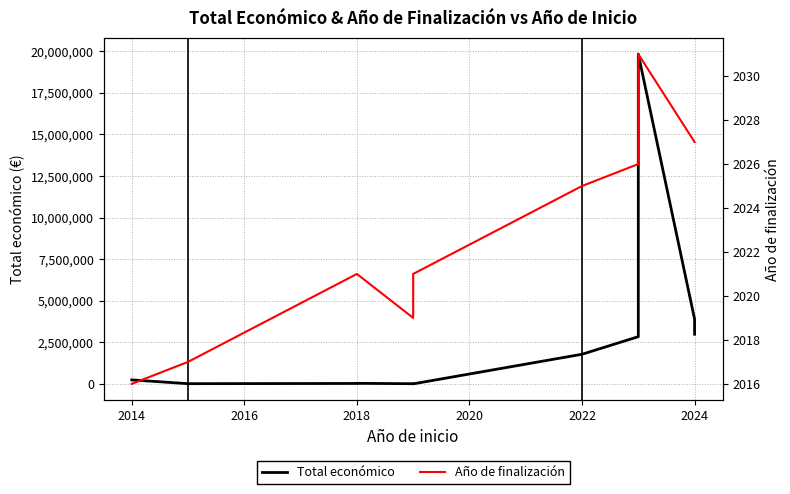

What is the spread (max minus min) of values at 2024?

3891969